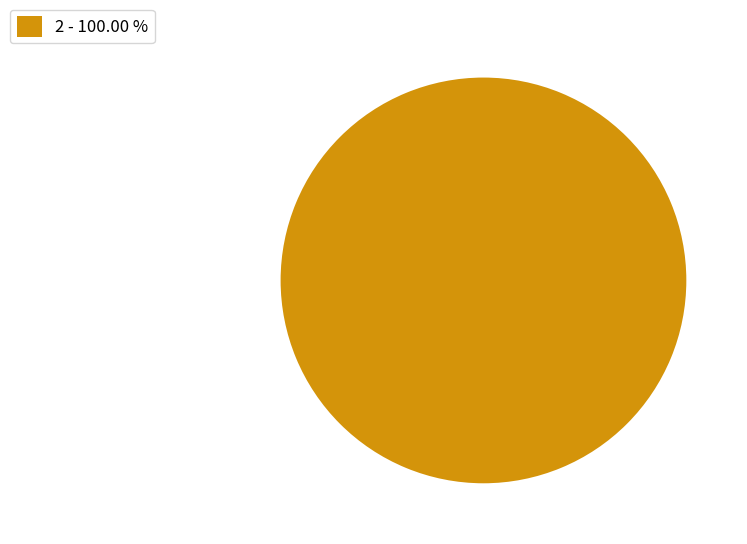

Rank the categories by value from lowest to highest.

2 - 100.00 %